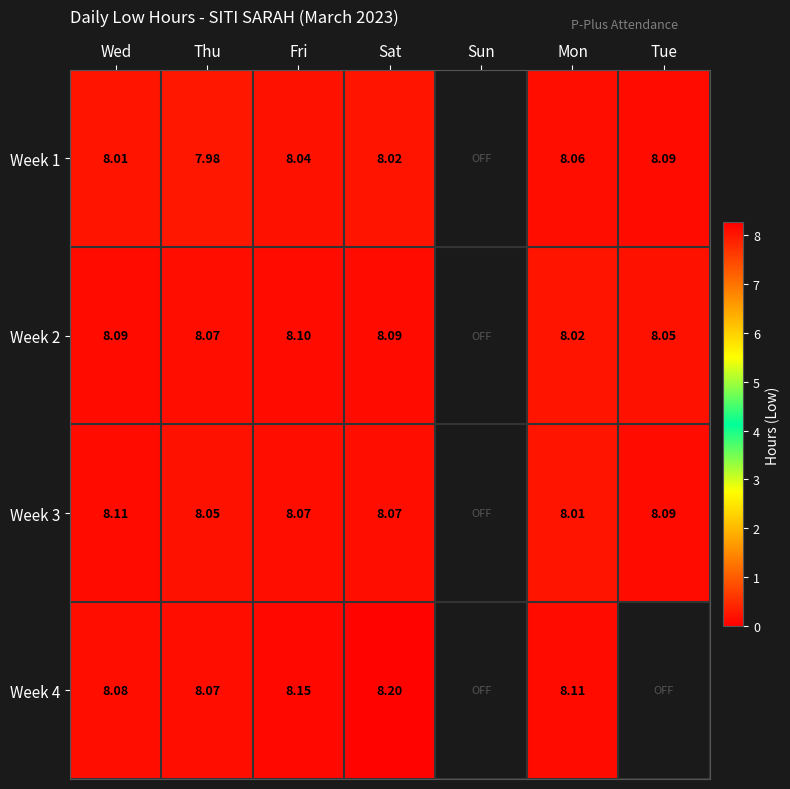

Is the value of Week 2 at Wed greater than the value of Week 1 at Thu?

Yes